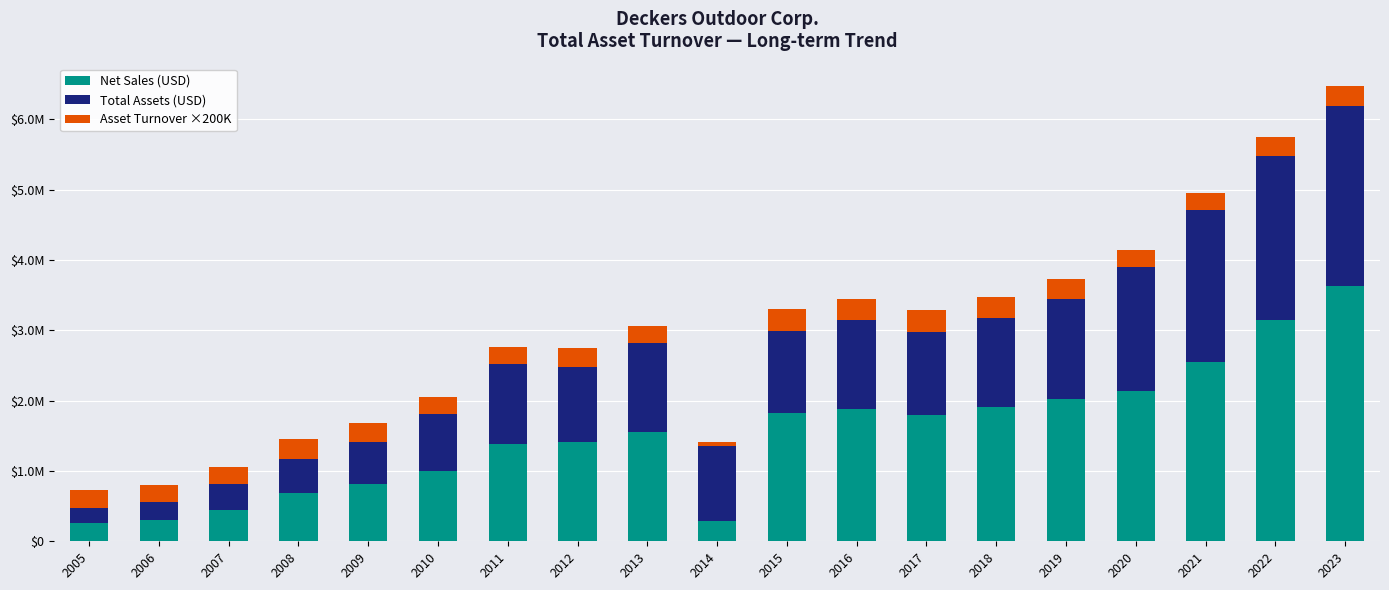

What are all the series names shown in the legend?

Net Sales (USD), Total Assets (USD), Asset Turnover ×200K